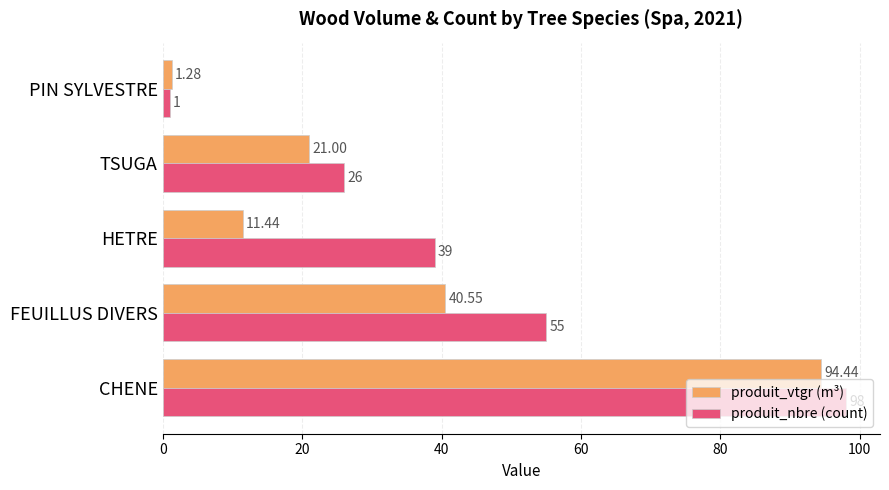

Is the value of produit_nbre (count) at FEUILLUS DIVERS greater than the value of produit_vtgr (m³) at PIN SYLVESTRE?

Yes